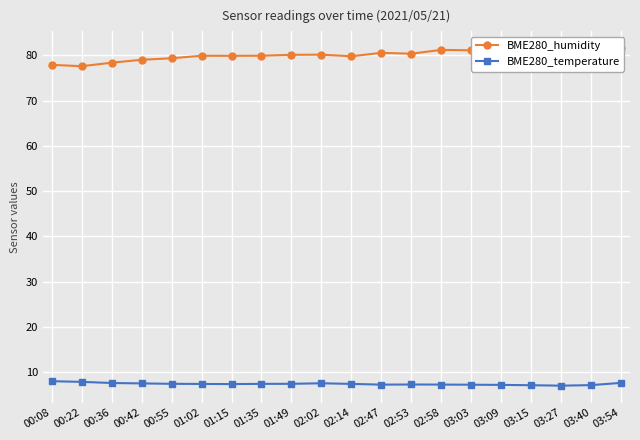

At how many categories does at least one series exceed 15?

20